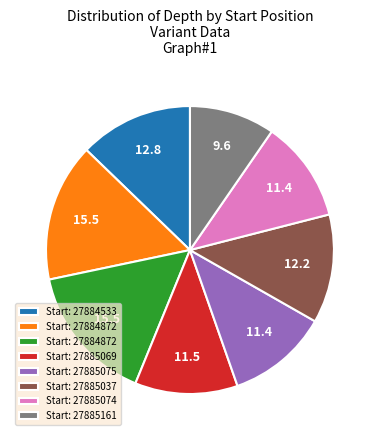

Is there any slice that represents more than half of the pie?

No